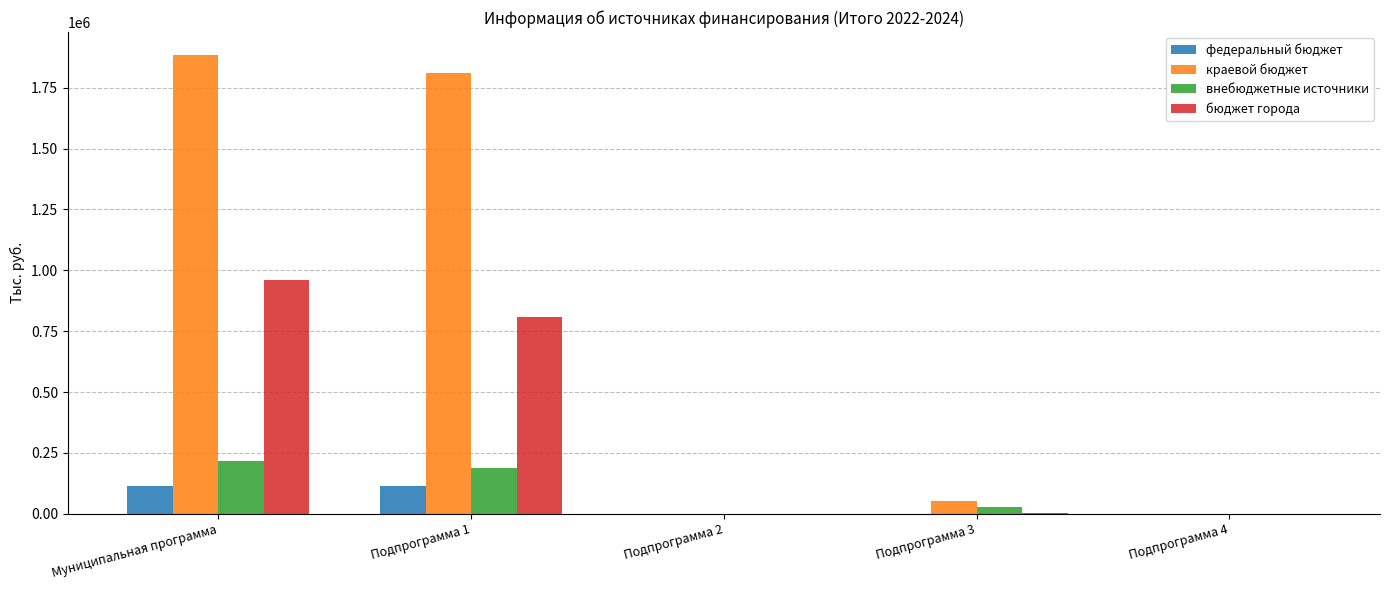

Read the бюджет города value at Подпрограмма 2.

150.0